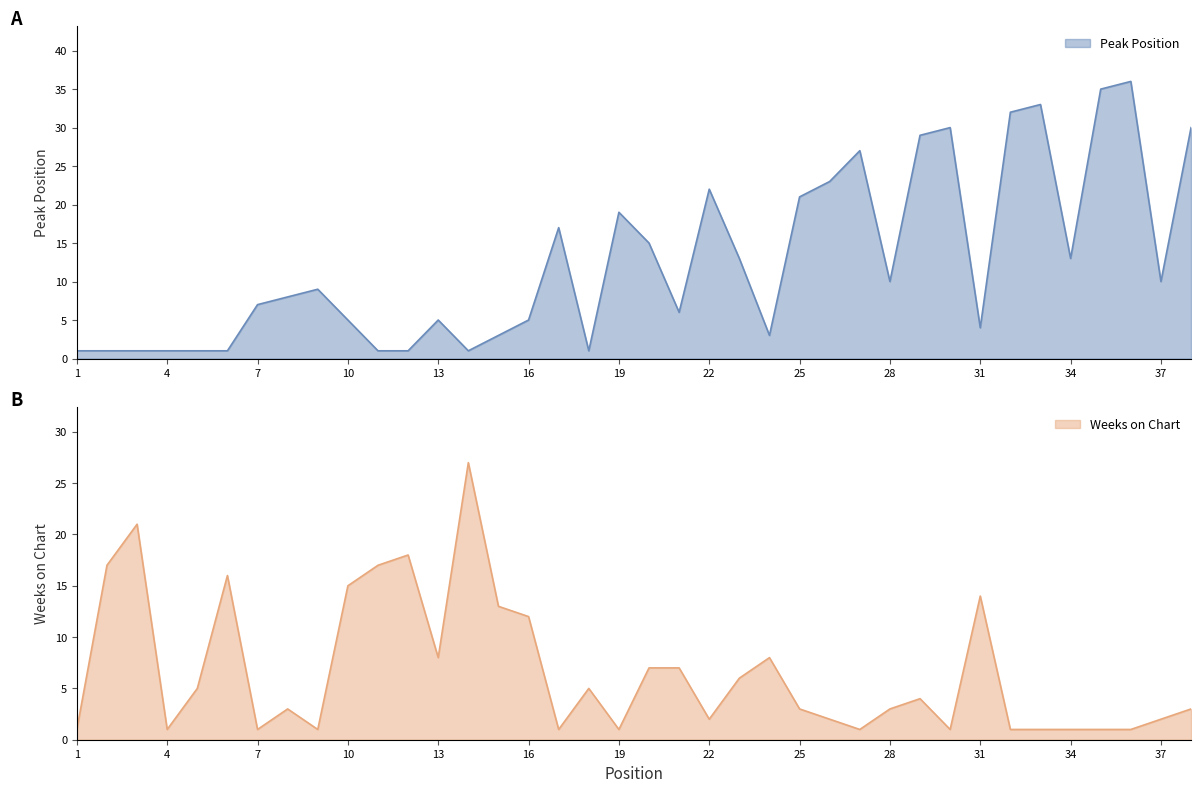

What are all the series names shown in the legend?

Peak Position, Weeks on Chart